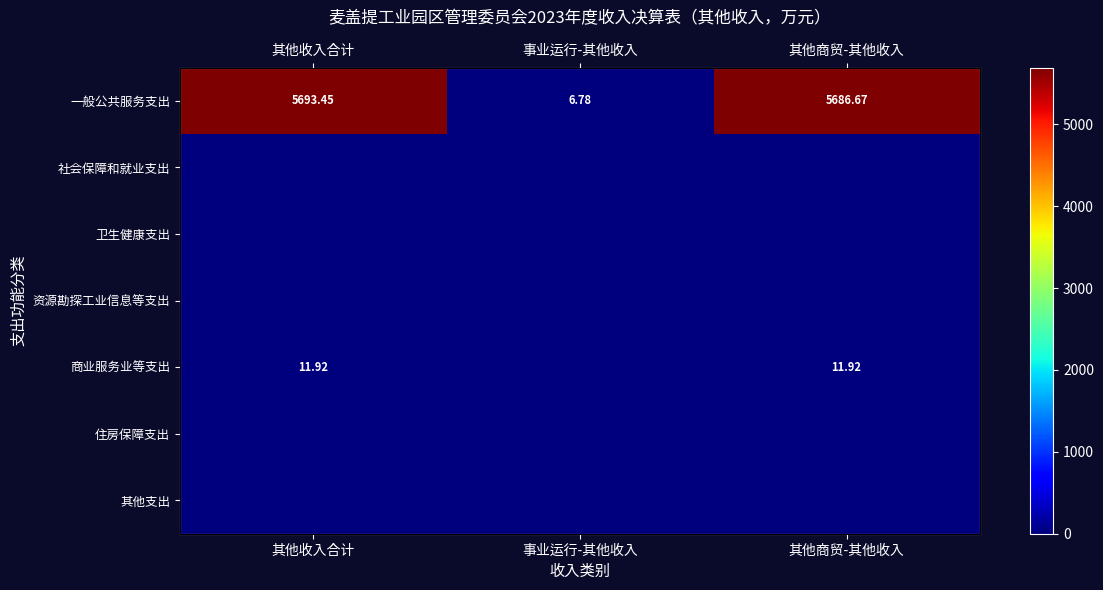

List the labels in order of 其他支出 value, smallest first.

其他收入合计, 事业运行-其他收入, 其他商贸-其他收入